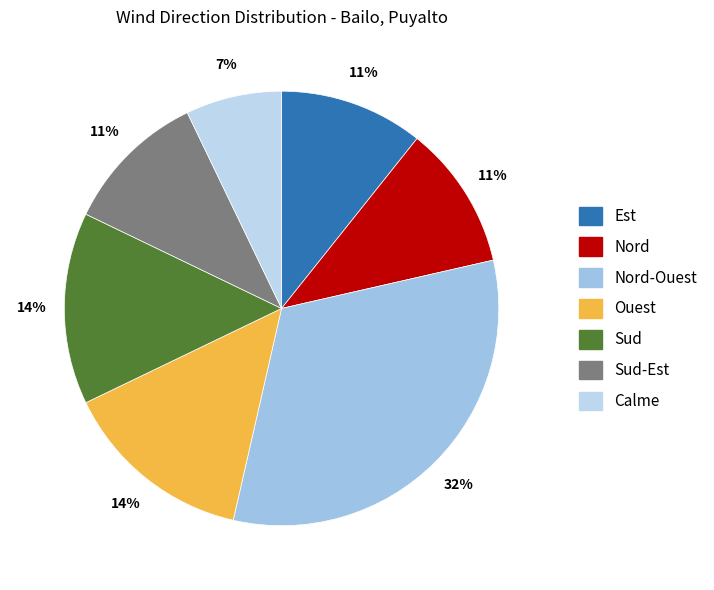

How many segments does this pie chart have?

7